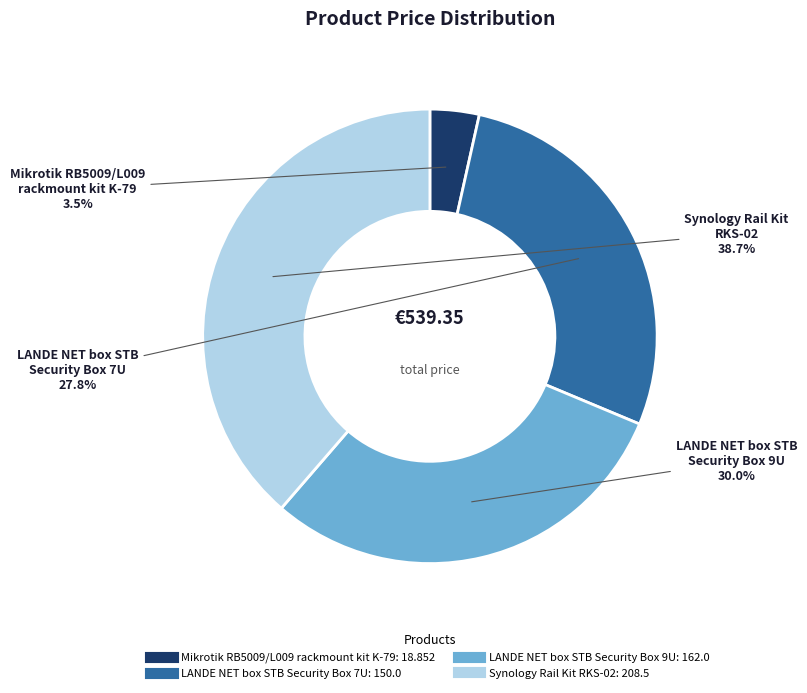

Does any single category account for the majority?

No